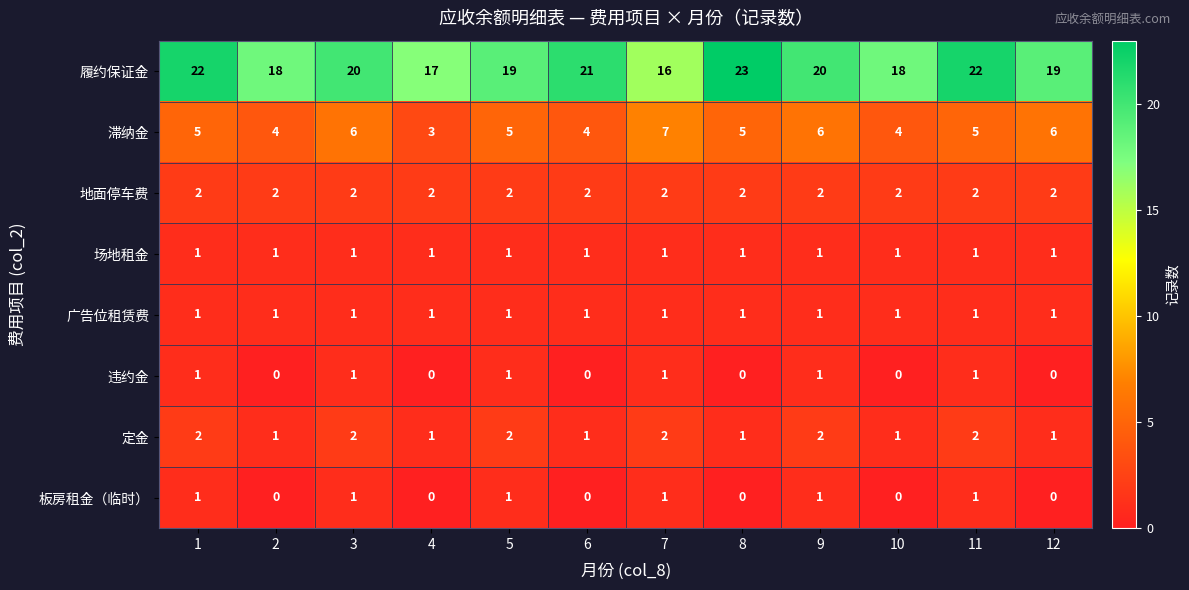

True or false: 场地租金 has a value of 0 at 3.

False